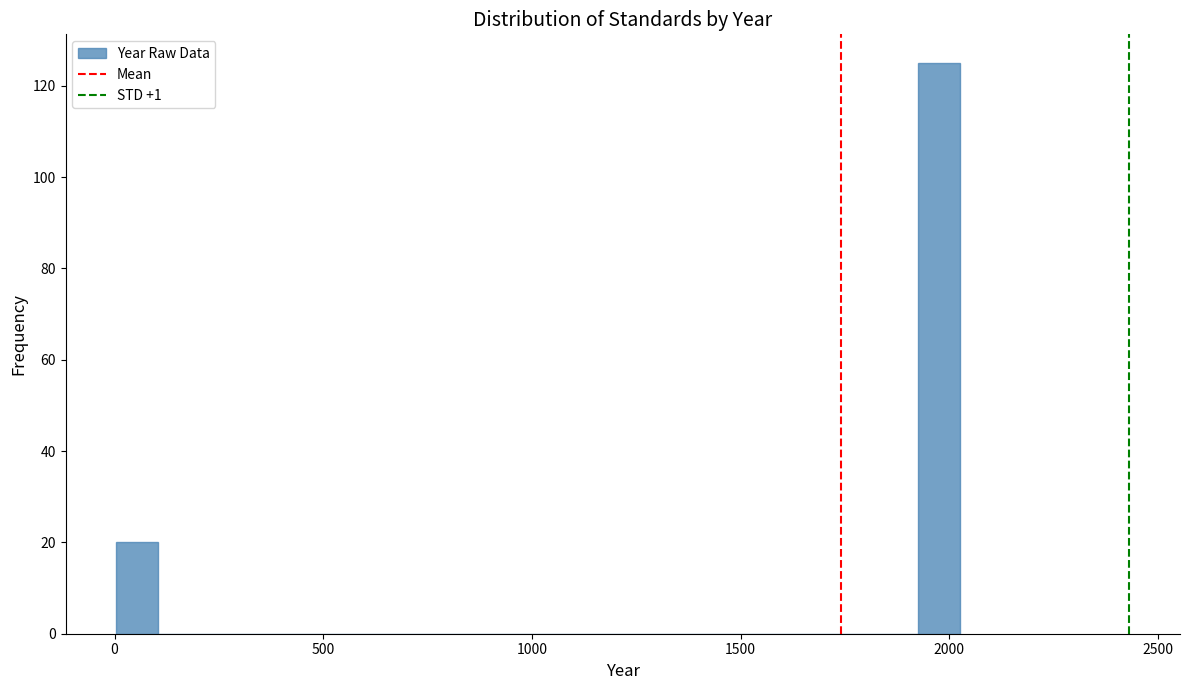

Read against the x-axis, roughly where is the centre of the tallest bar?

1950